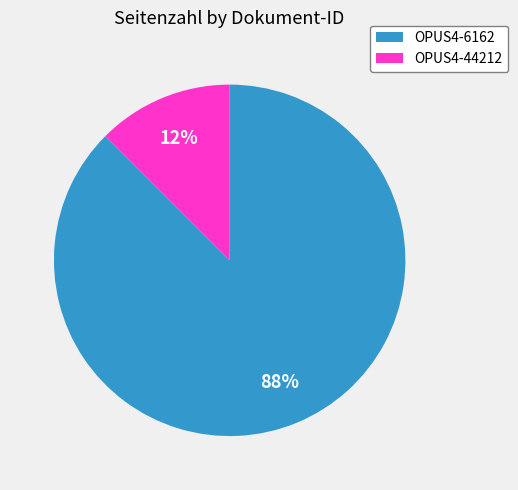

How many slices are in this pie chart?

2